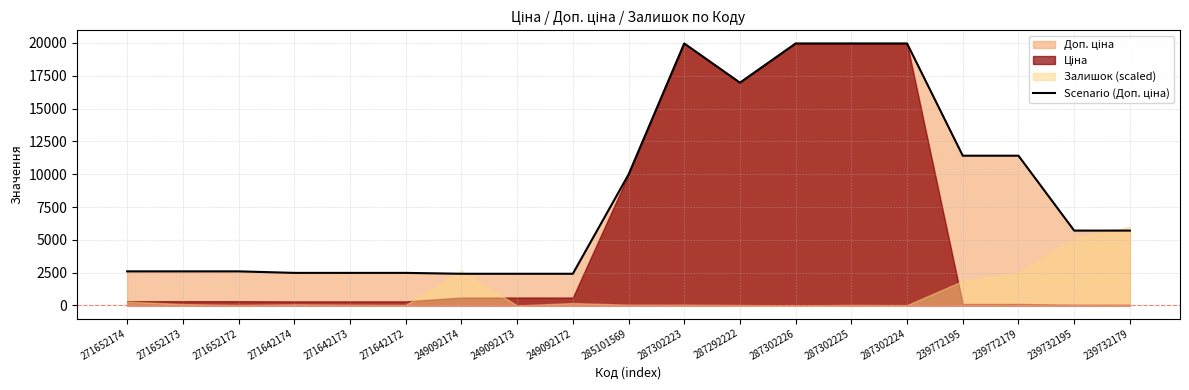

List the labels in order of value, smallest first.

249092174, 249092173, 249092172, 271642174, 271642173, 271642172, 271652174, 271652173, 271652172, 239732195, 239732179, 285101569, 239772195, 239772179, 287292222, 287302223, 287302226, 287302225, 287302224